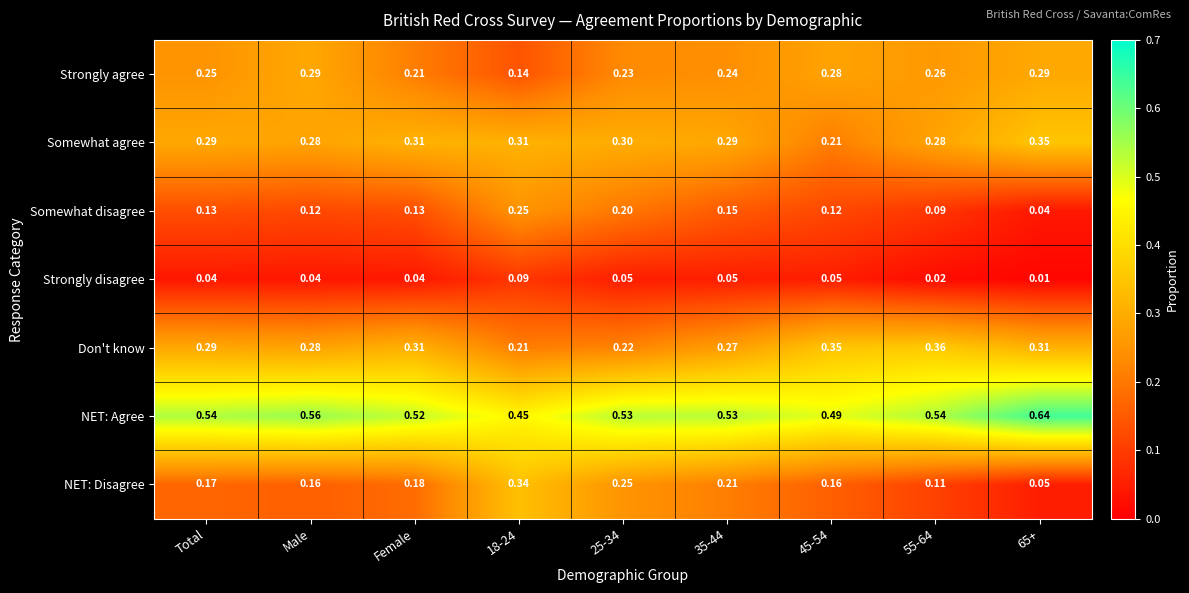

Rank the series by their maximum value, from lowest to highest.

Strongly disagree, Somewhat disagree, Strongly agree, NET: Disagree, Somewhat agree, Don't know, NET: Agree